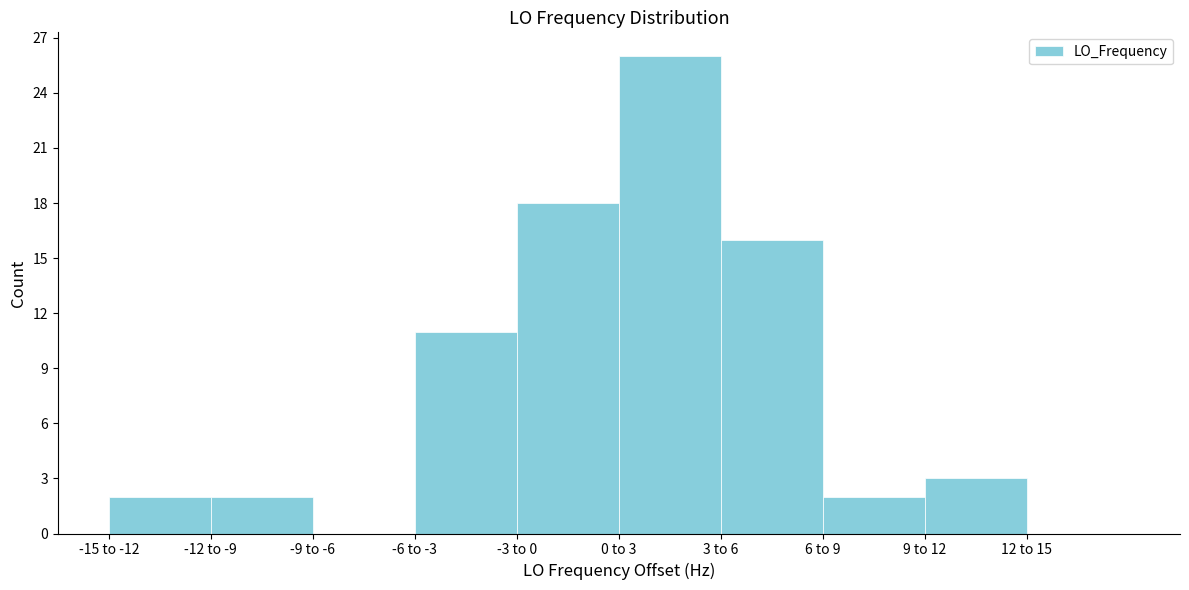

Reading right to left, transcribe all the data shown in this chart.

12 to 15=0	9 to 12=3	6 to 9=2	3 to 6=16	0 to 3=26	-3 to 0=18	-6 to -3=11	-9 to -6=0	-12 to -9=2	-15 to -12=2